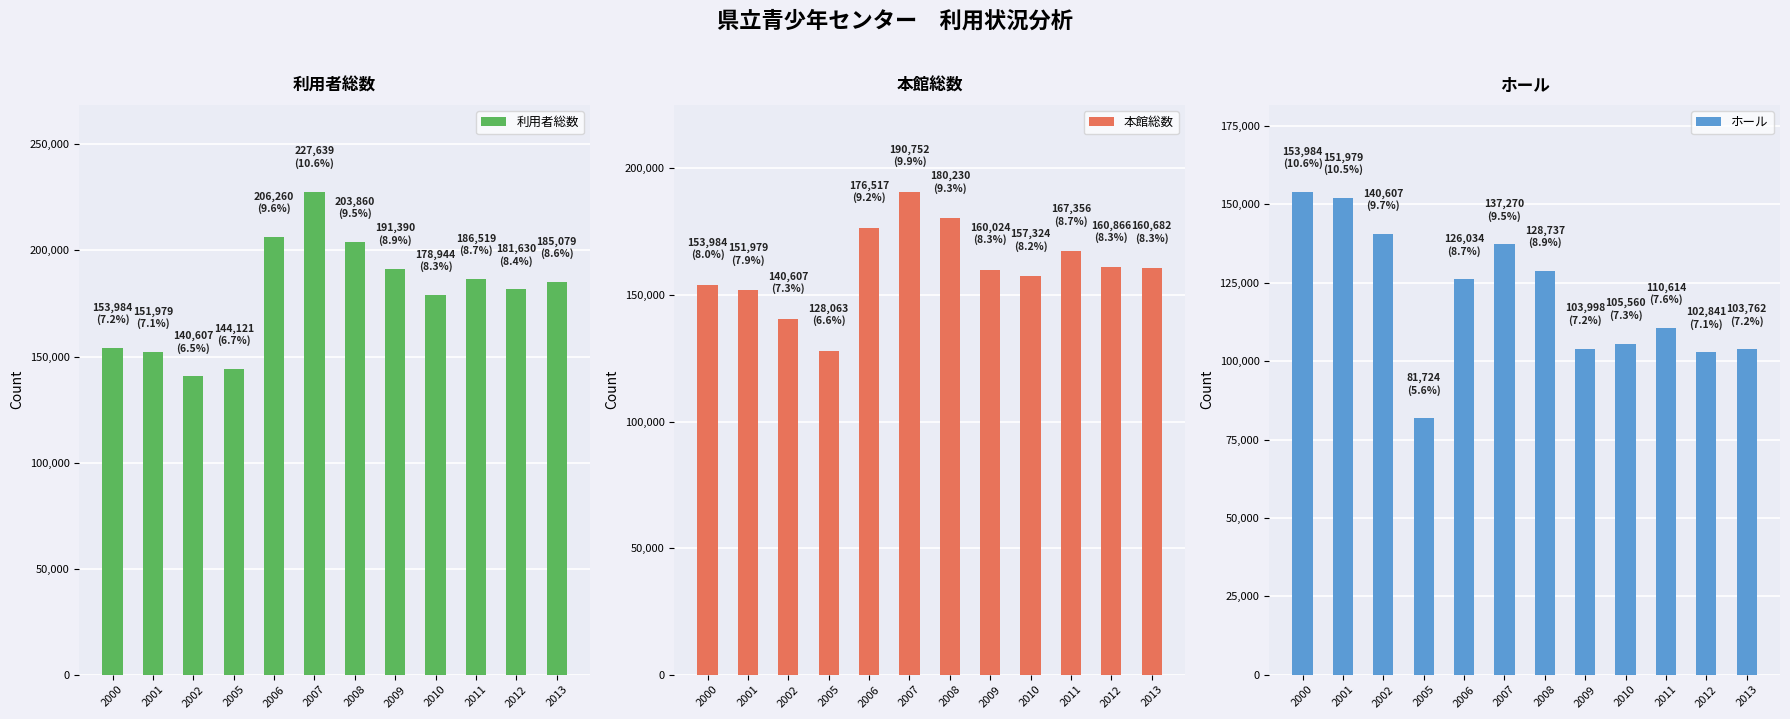

Is it true that 利用者総数 equals 144121 at 2005?

True